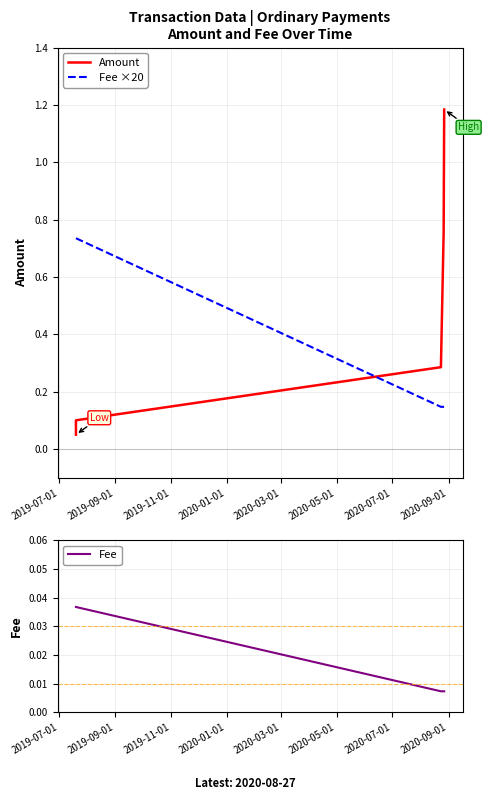

What are all the series names shown in the legend?

Amount, Fee ×20, Fee